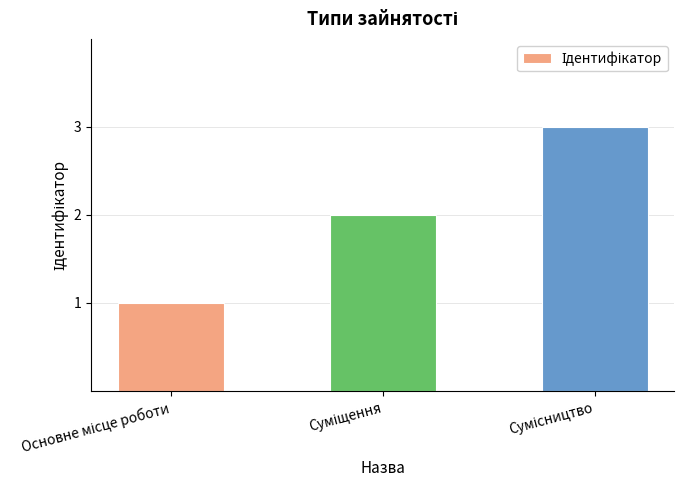

What is the greatest value displayed?

3